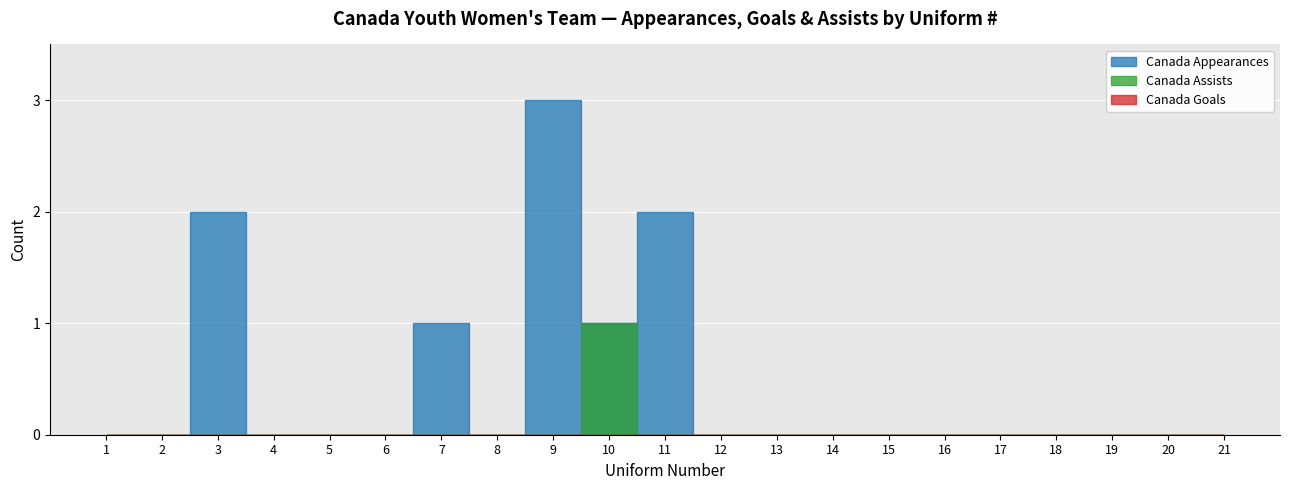

Which series changed the most between 5 and 9?

Canada Appearances